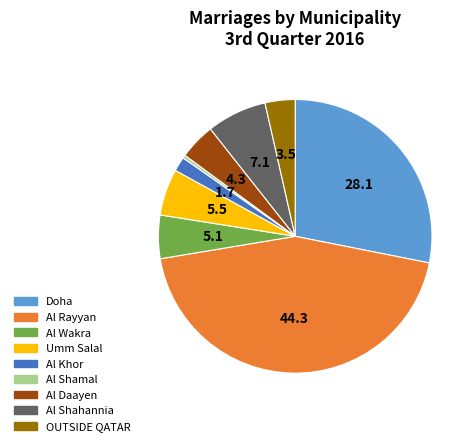

What is the largest slice in the pie chart?

Al Rayyan